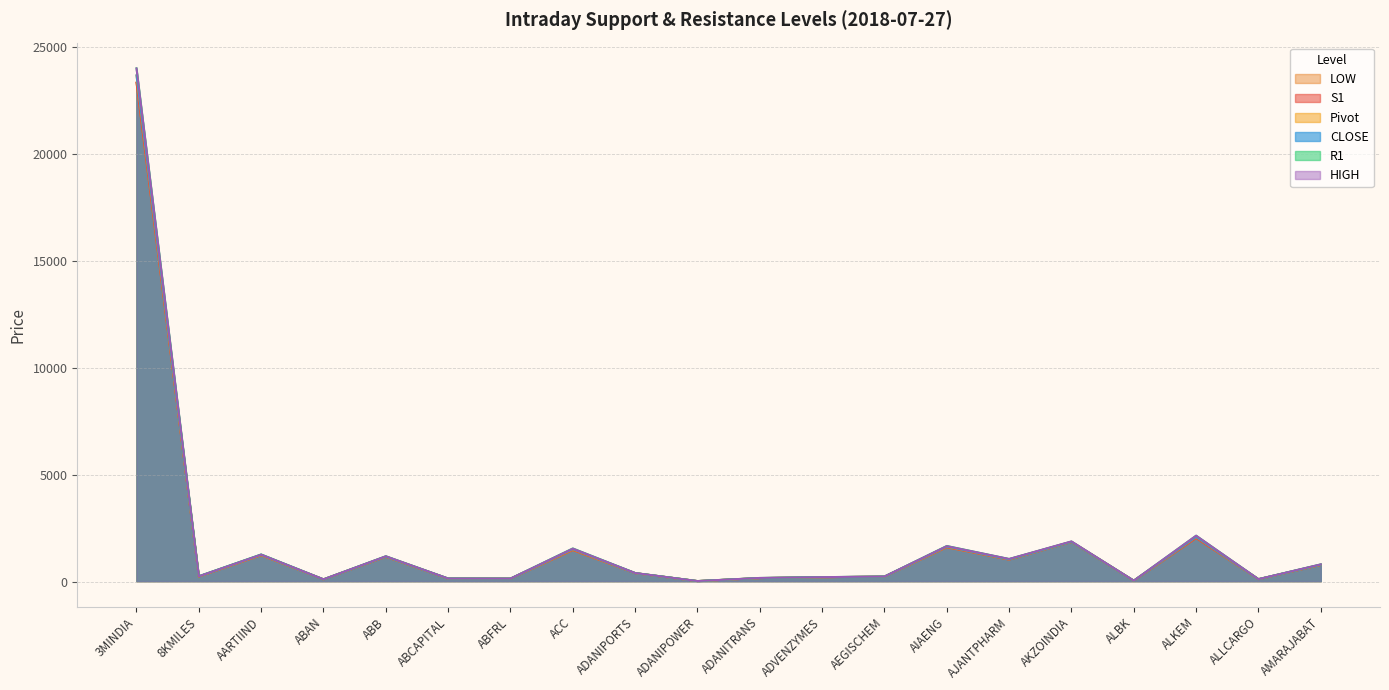

Which series has the largest total across all categories?

R1